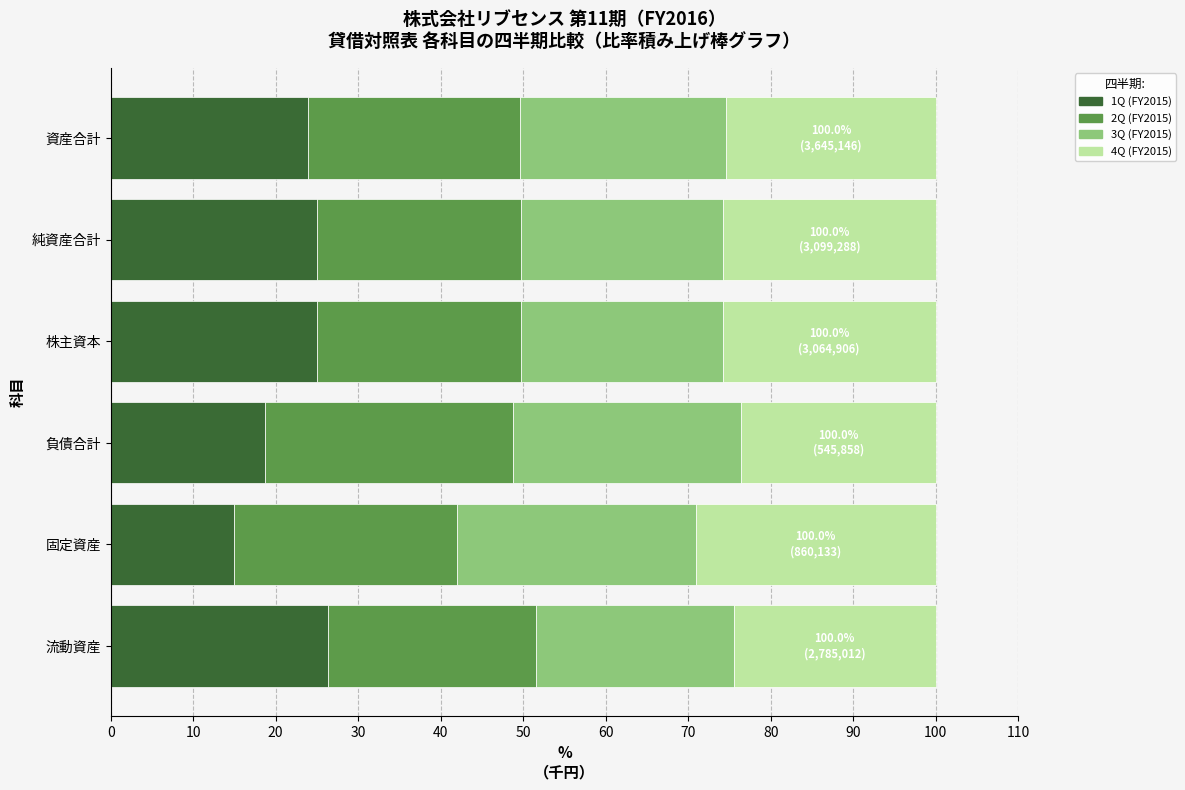

The 1Q (FY2015) series shows 25.1 at 株主資本. True or false?

True